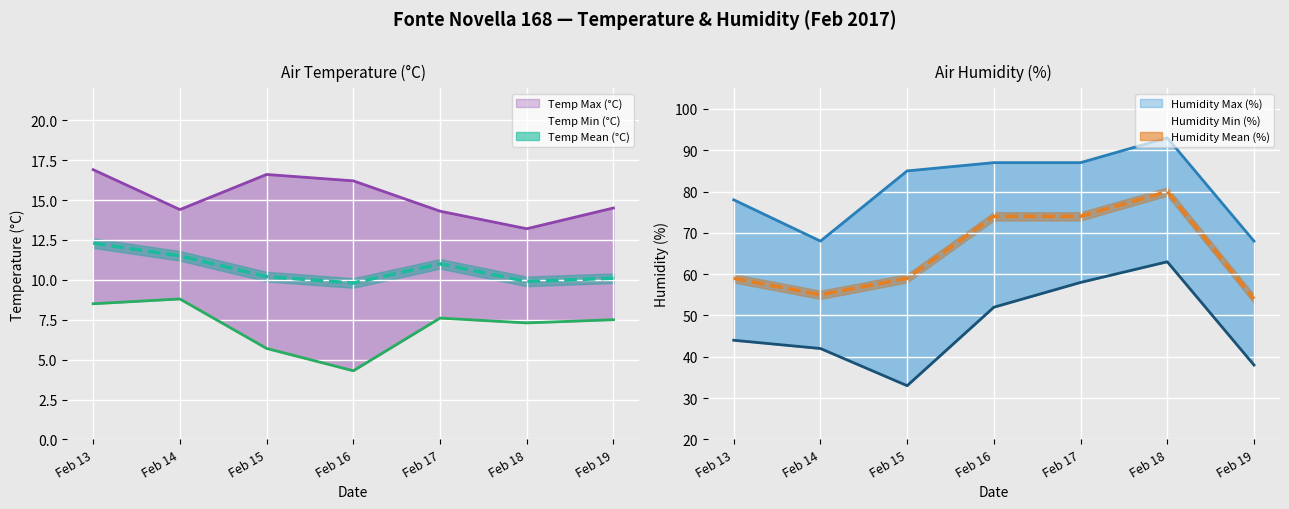

Where does the Temp Min (°C) series first go above 7?

Feb 13